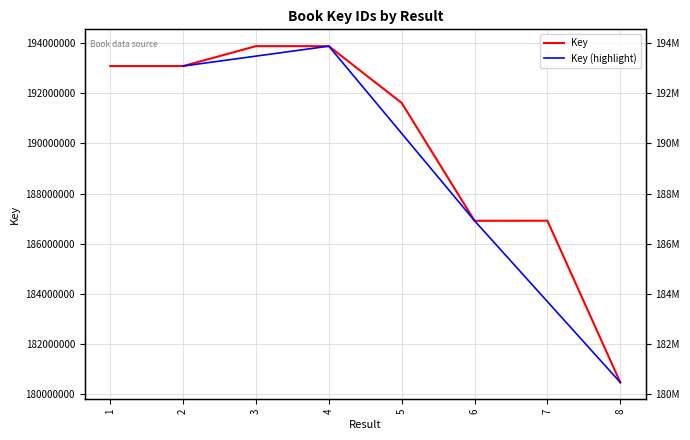

Reading right to left, what are all the values shown in this chart?

8=180474415	7=186919935	6=186917452	5=191614182	4=193878365	3=193879034	2=193085126	1=193085317